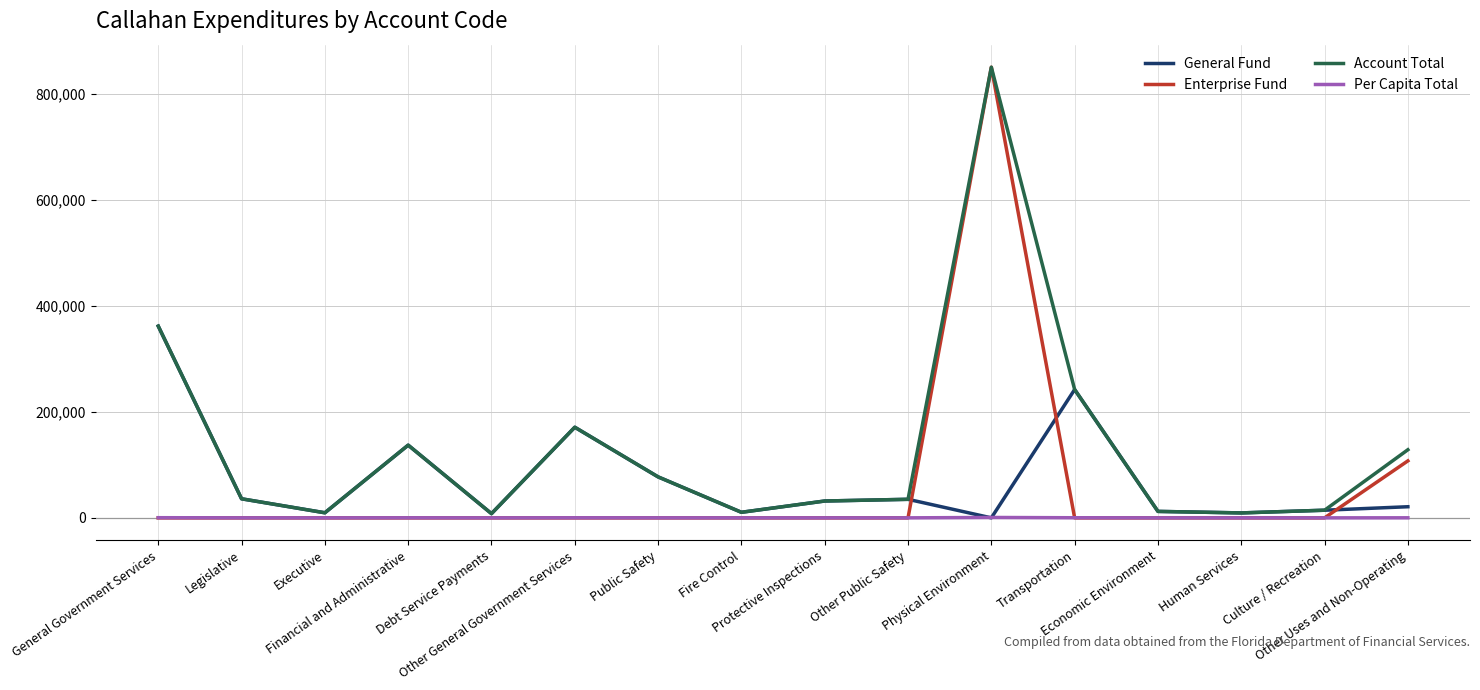

Which series has the largest total across all categories?

Account Total